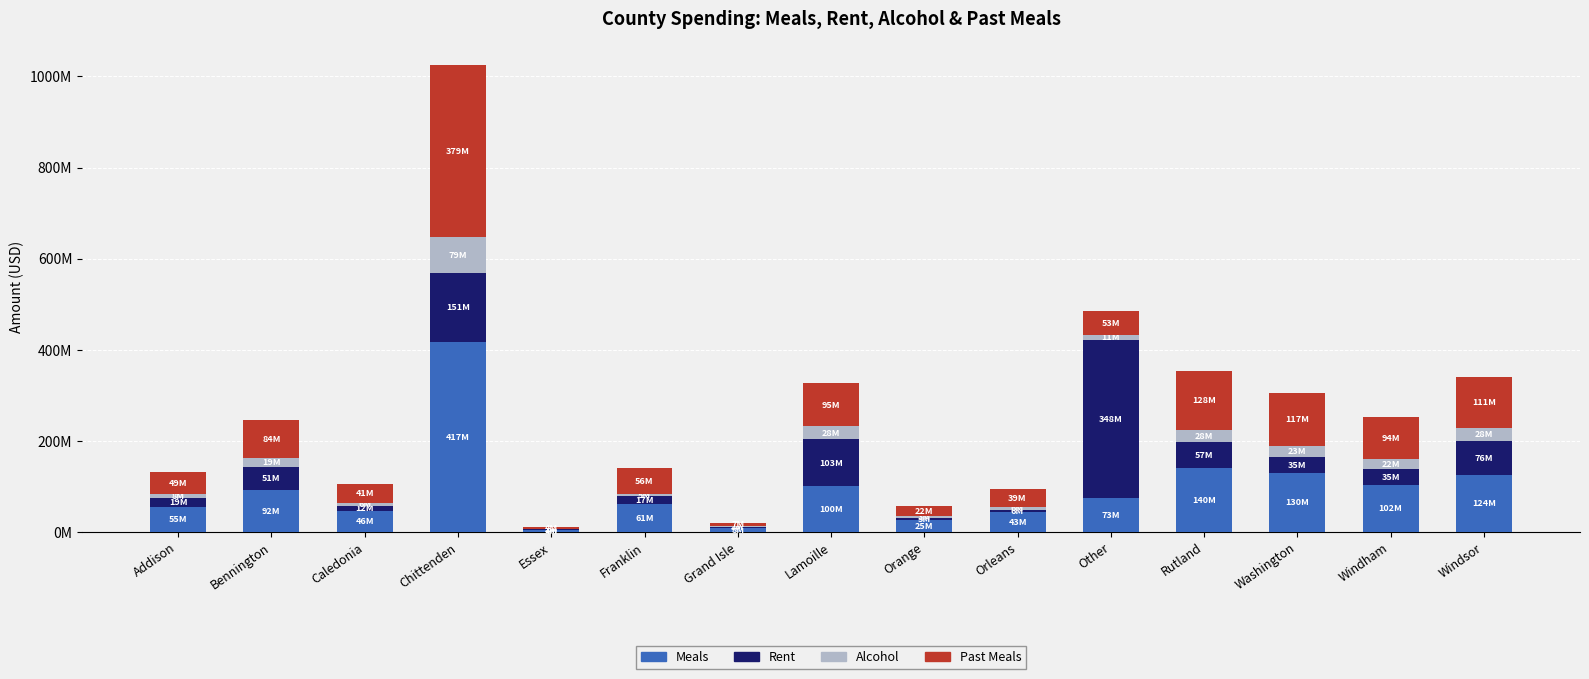

Which series has the widest spread of values?

Meals